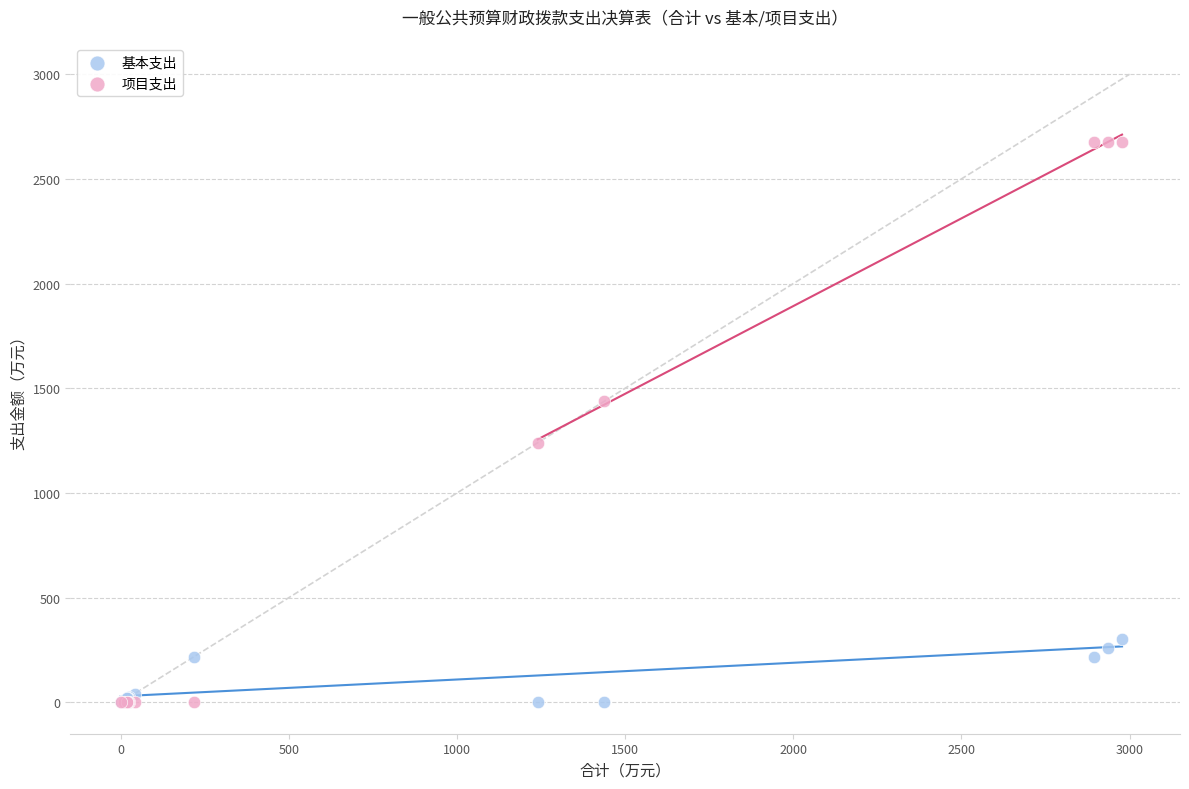

Which series contains the highest Y value?

项目支出